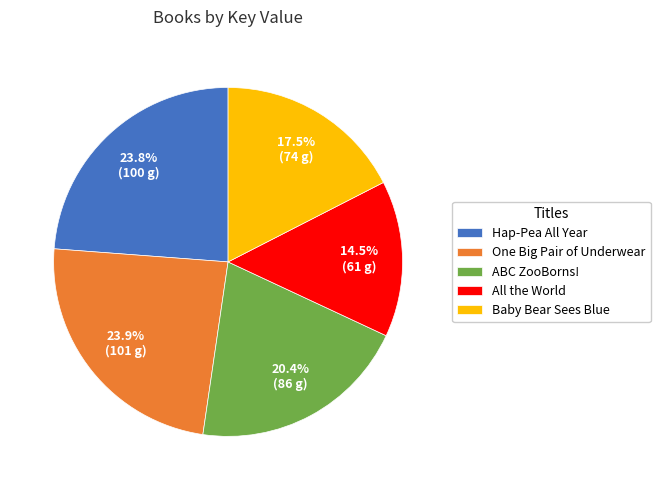

Does any single category account for the majority?

No